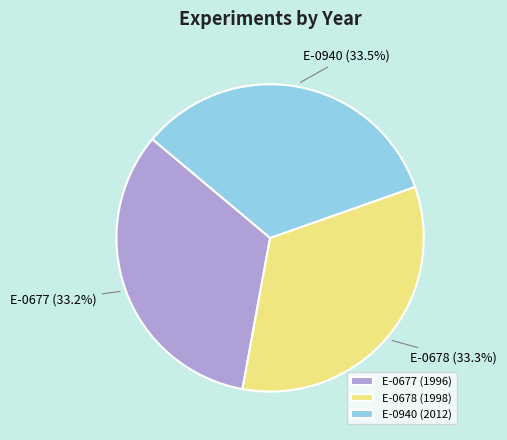

How many segments does this pie chart have?

3